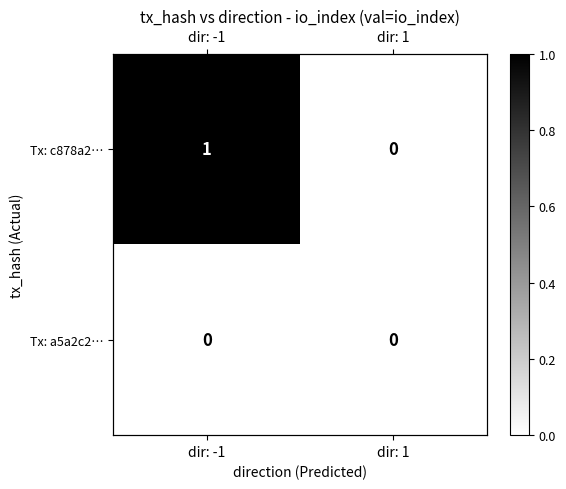

Which series has the largest total across all categories?

Tx: c878a2…